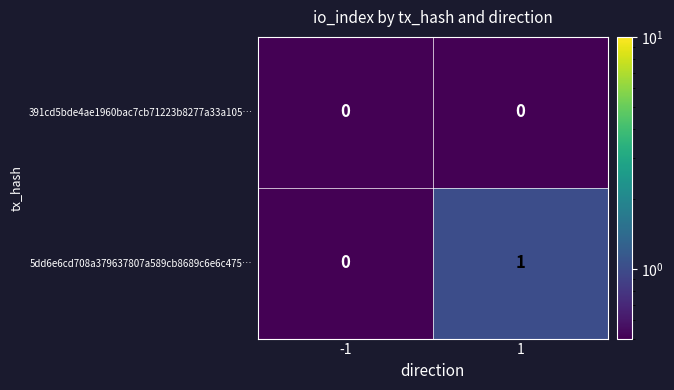

The value of 391cd5bde4ae1960bac7cb71223b8277a33a105… at -1 is 0. True or false?

True